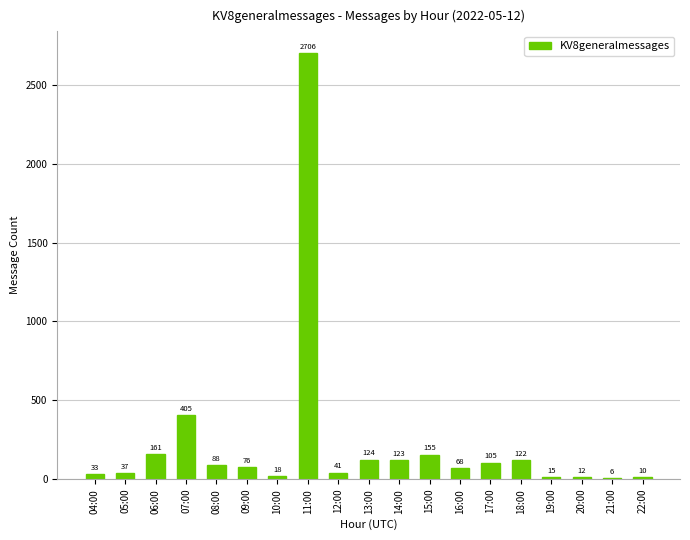

Reading left to right, extract all data points from this chart.

33	37	161	405	88	76	18	2706	41	124	123	155	68	105	122	15	12	6	10